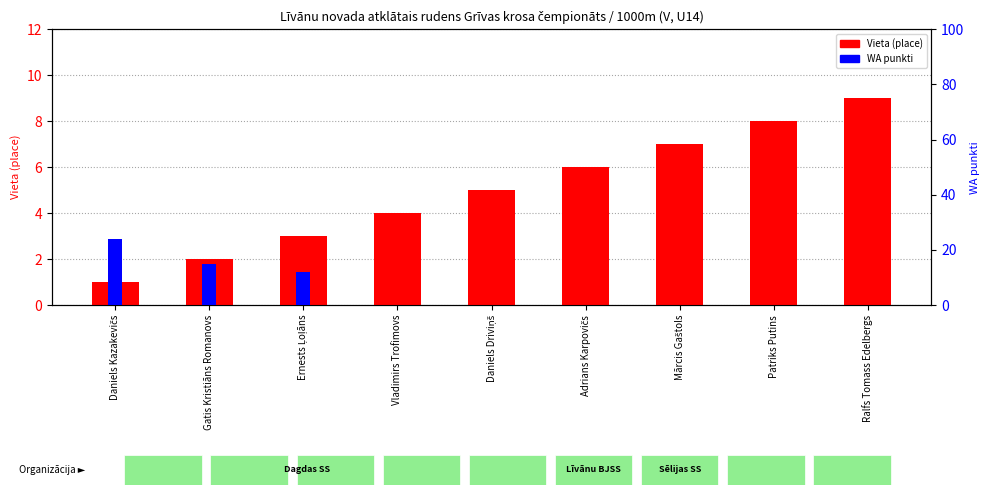

What position from the left is Daniels Driviņš?

5